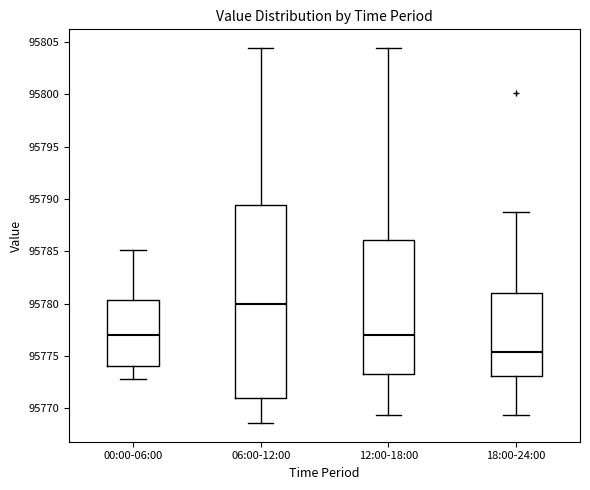

Reading left to right, transcribe this box plot: for each box, give where its median line is, the range the box spans, and where its two whiskers end, as read against the y-axis. The values are not printed on the chart, so give them approximately, as read against the axis.

00:00-06:00: median 95777.0, box 95774.0 to 95780.5, whiskers 95773.0 to 95785.0
06:00-12:00: median 95780.0, box 95771.0 to 95789.5, whiskers 95768.5 to 95804.5
12:00-18:00: median 95777.0, box 95773.5 to 95786.0, whiskers 95769.5 to 95804.5
18:00-24:00: median 95775.5, box 95773.0 to 95781.0, whiskers 95769.5 to 95789.0